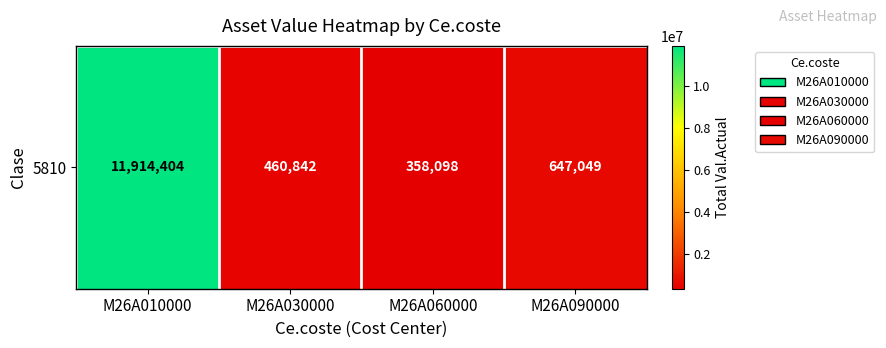

Rank the categories by value from lowest to highest.

M26A060000, M26A030000, M26A090000, M26A010000